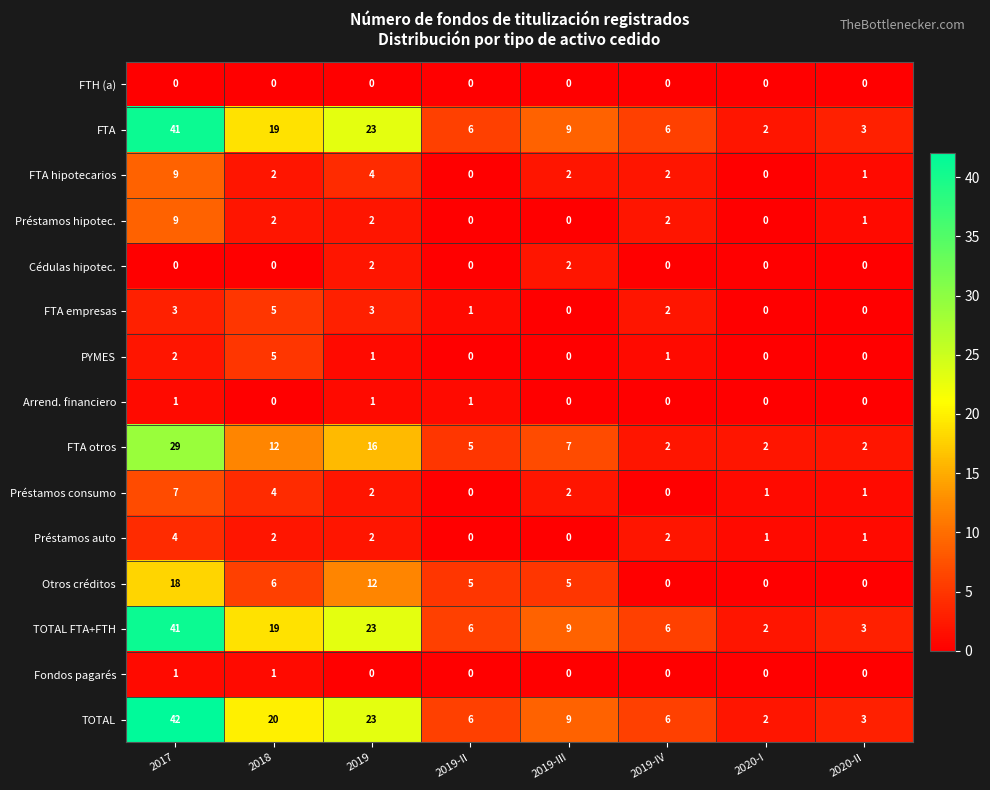

The value of PYMES at 2019-IV is 0. True or false?

False